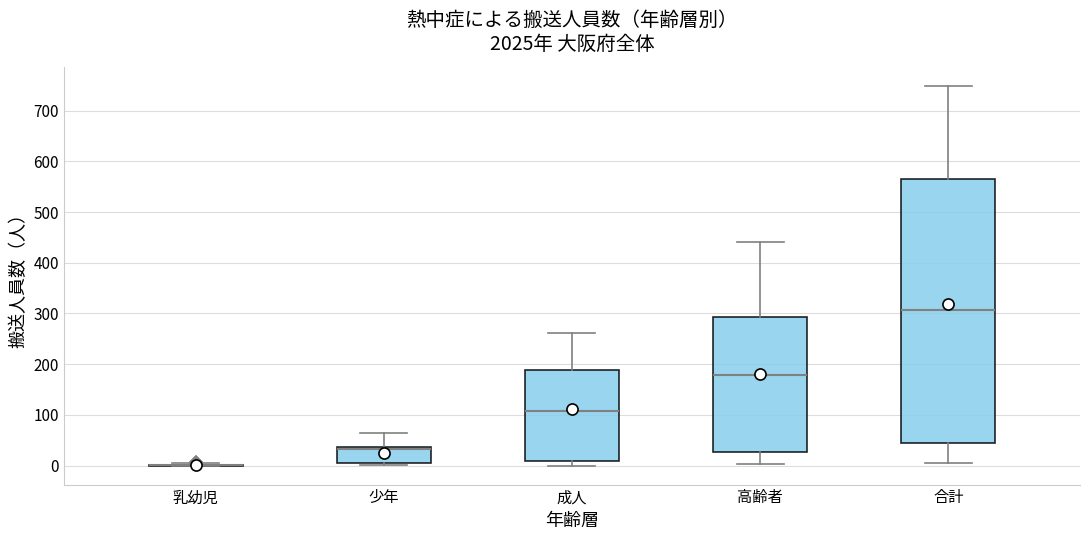

Which box is the tallest, from its lower edge to its upper edge?

合計